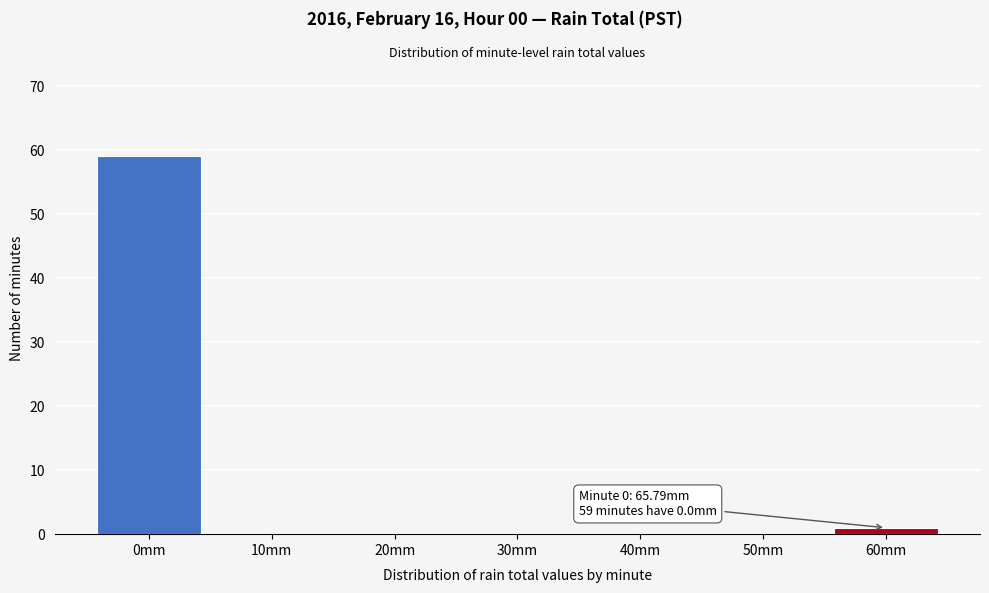

Reading right to left, extract all data points from this chart.

60mm=1	50mm=0	40mm=0	30mm=0	20mm=0	10mm=0	0mm=59